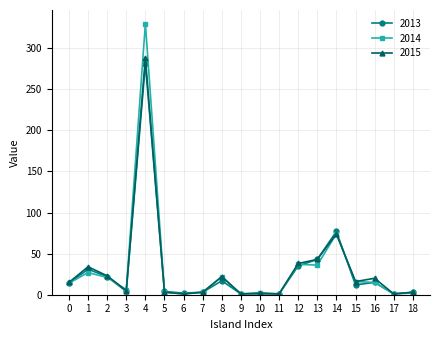

Is this an area chart (filled region under the line)?

No